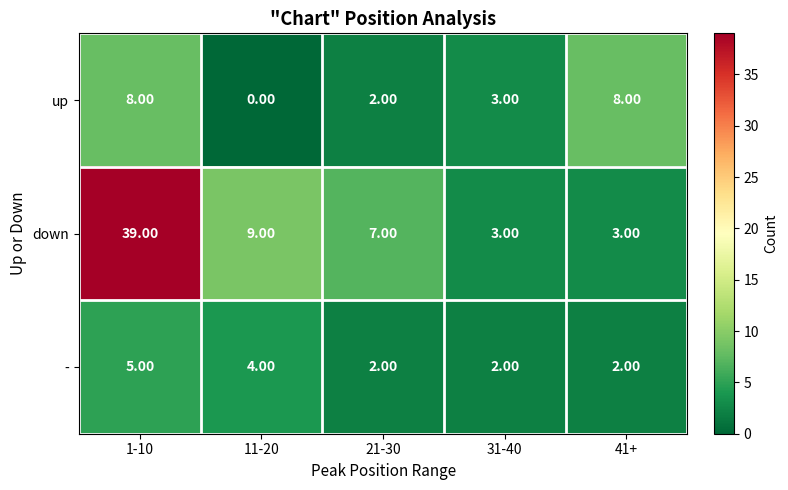

What is the greatest value displayed?

39